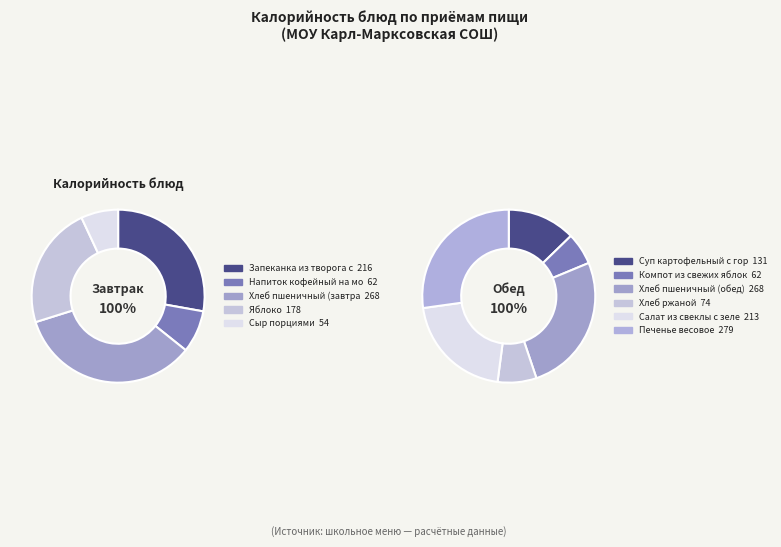

What is the change in value from Хлеб пшеничный (обед) to Салат из свеклы с зеленым горошком?

-54.9